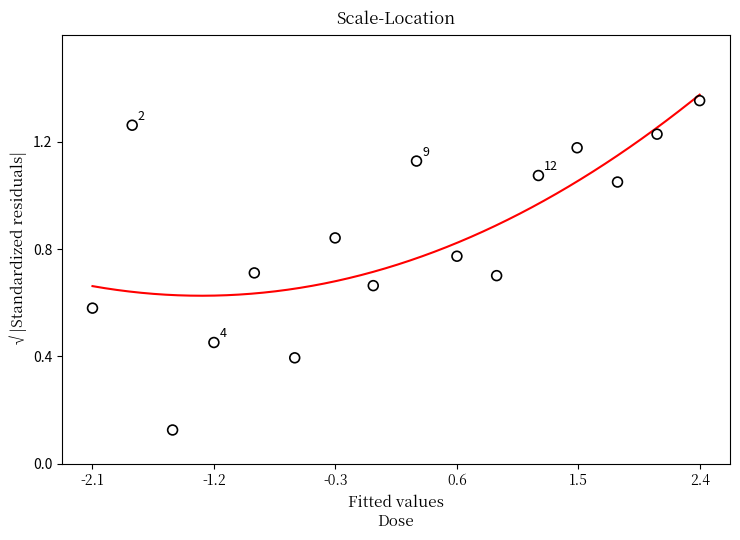

What is the range of X values (max minus min)?

4.5